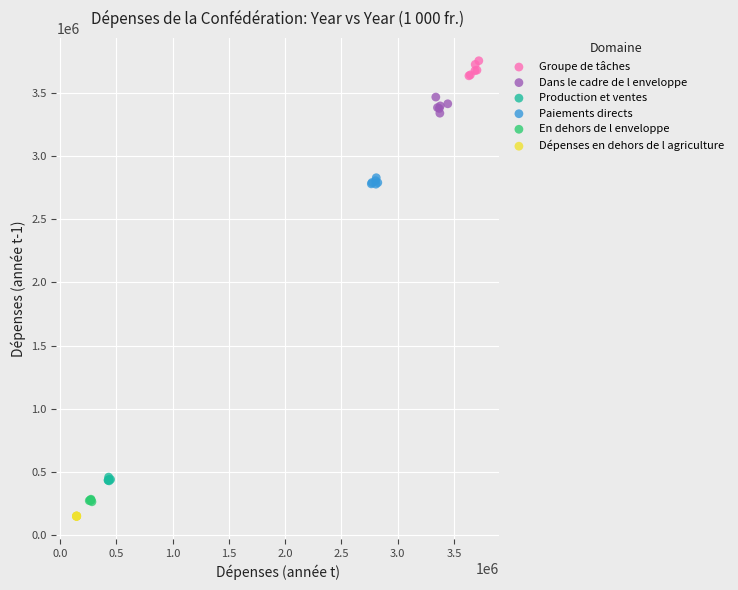

Which series reaches the maximum Y coordinate?

Groupe de tâches